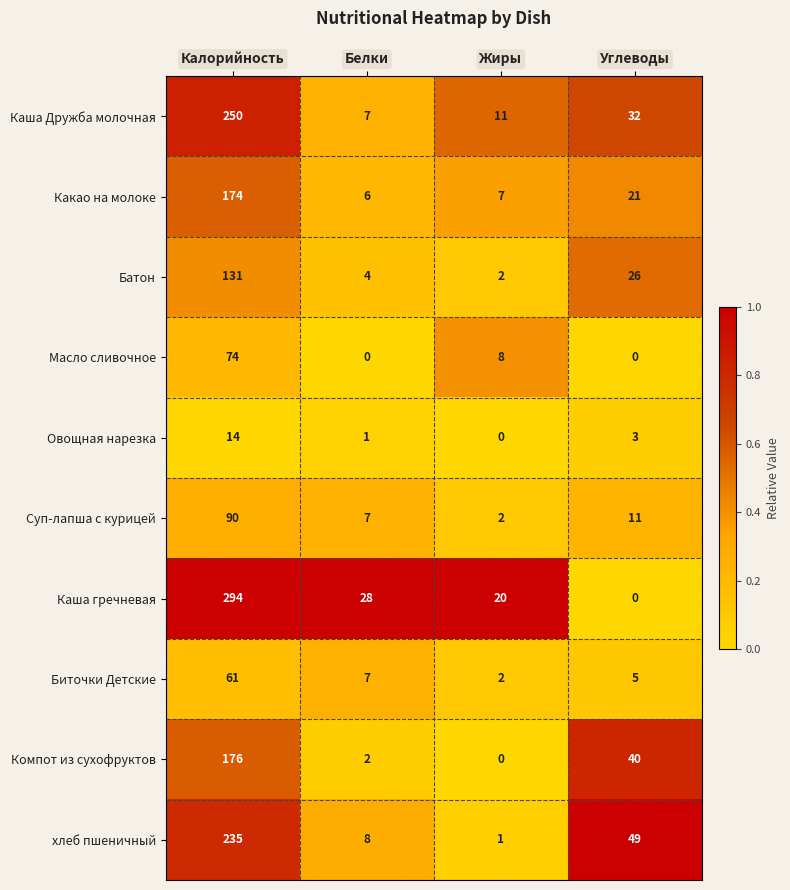

Which category has the highest value in the Масло сливочное series?

Калорийность